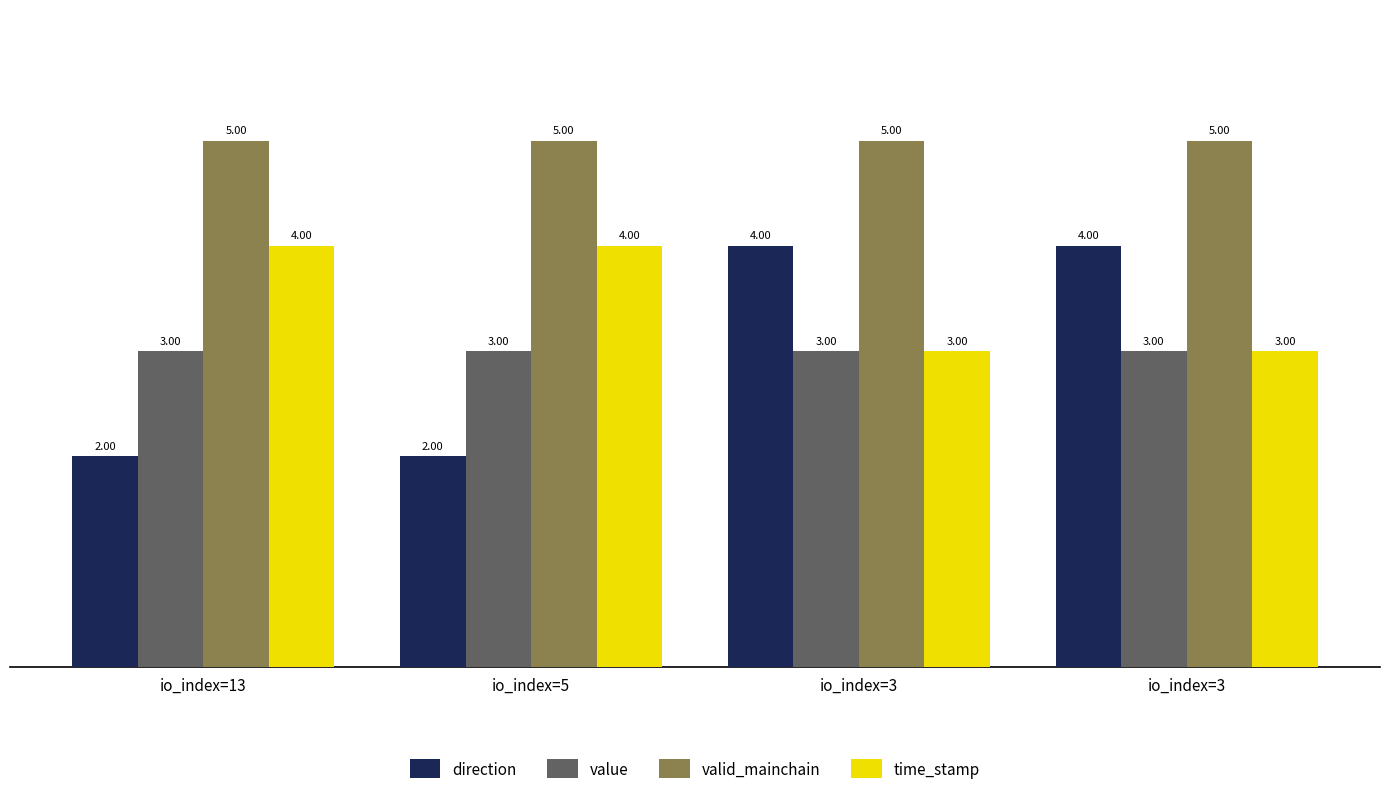

How many values in the direction series are below 4?

2